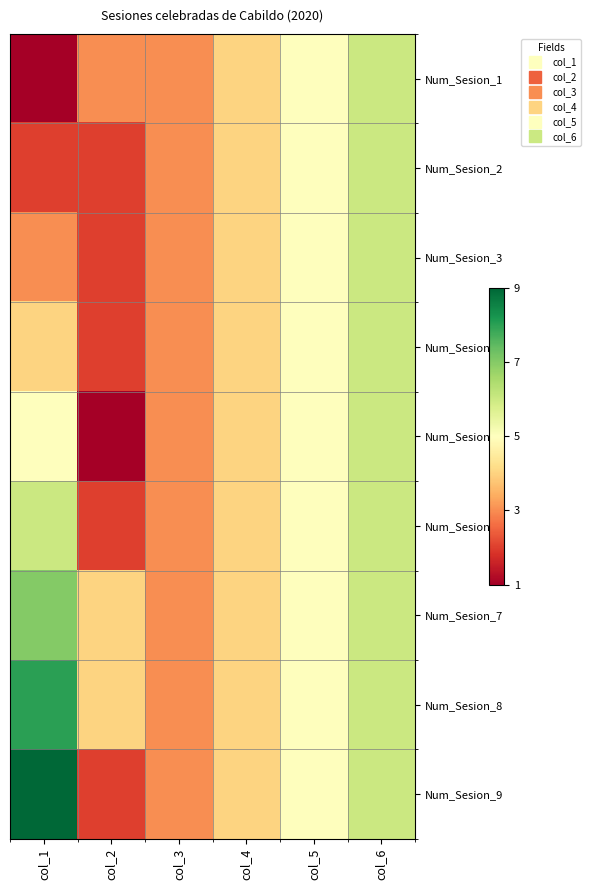

List the series in order of their peak value, highest first.

Num_Sesion_9, Num_Sesion_8, Num_Sesion_7, Num_Sesion_1, Num_Sesion_2, Num_Sesion_3, Num_Sesion_4, Num_Sesion_5, Num_Sesion_6